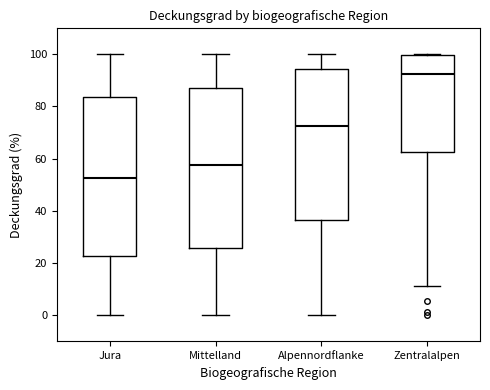

Reading left to right, transcribe this box plot: for each box, give where its median line is, the range the box spans, and where its two whiskers end, as read against the y-axis. The values are not printed on the chart, so give them approximately, as read against the axis.

Jura: median 52, box 22 to 84, whiskers 0 to 100
Mittelland: median 58, box 26 to 88, whiskers 0 to 100
Alpennordflanke: median 72, box 36 to 94, whiskers 0 to 100
Zentralalpen: median 92, box 62 to 100, whiskers 12 to 100